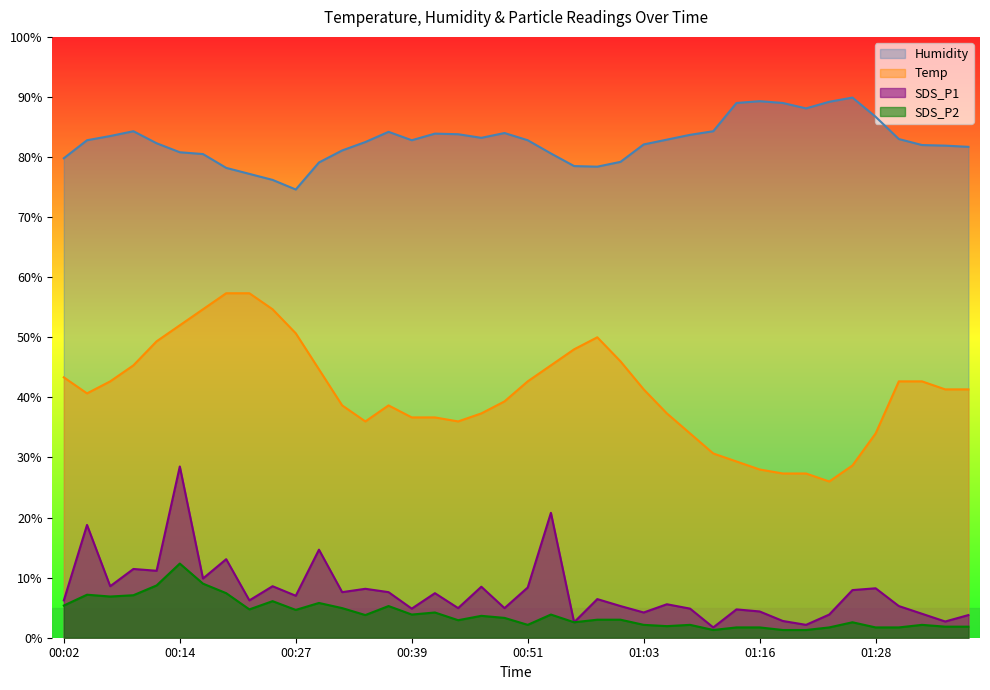

Read the SDS_P2 value at 00:07.

6.9